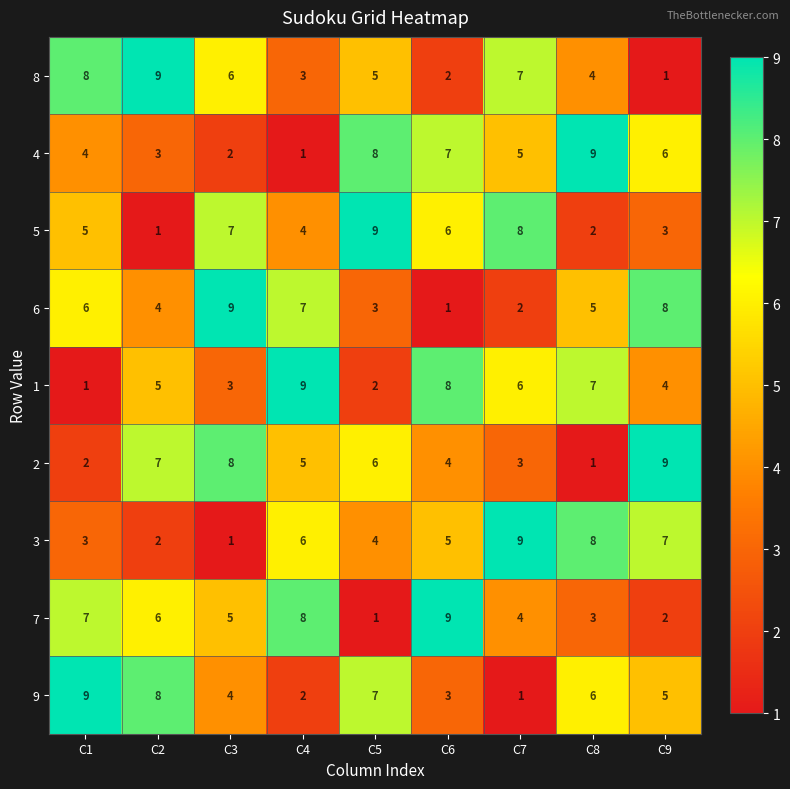

At how many categories does at least one series exceed 2?

9